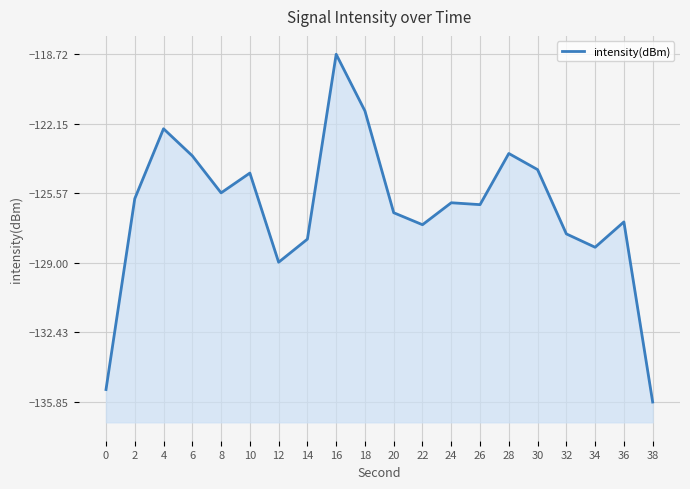

How many data points are less than -126?

11